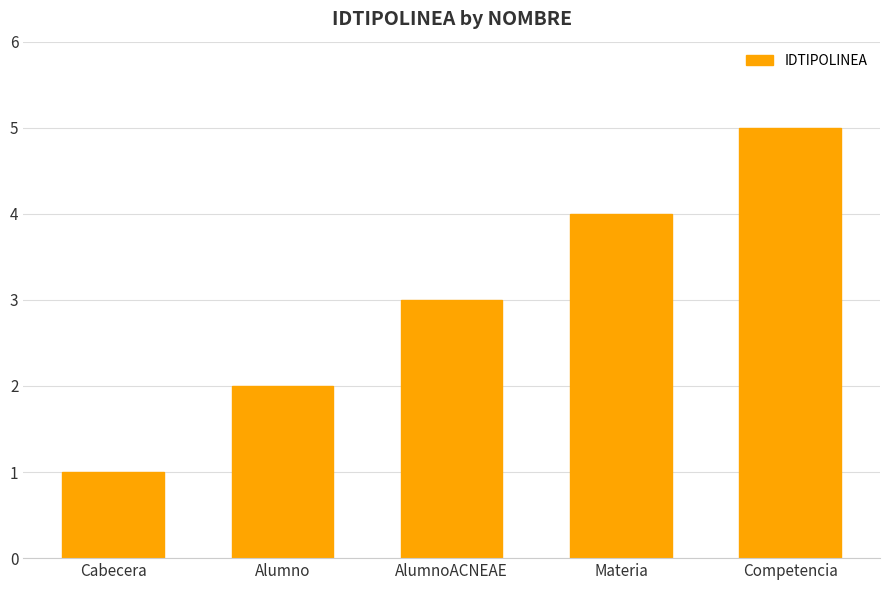

How many data points are less than 3?

2